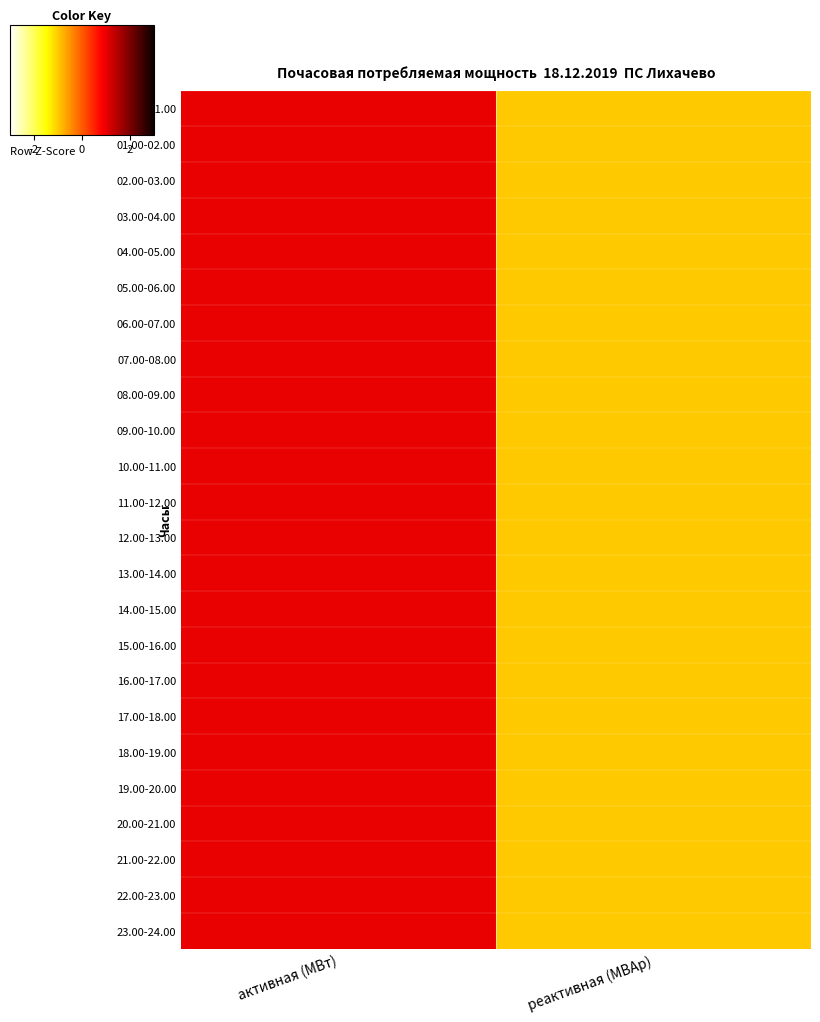

Between активная (МВт) and реактивная (МВАр), which is larger?

активная (МВт)